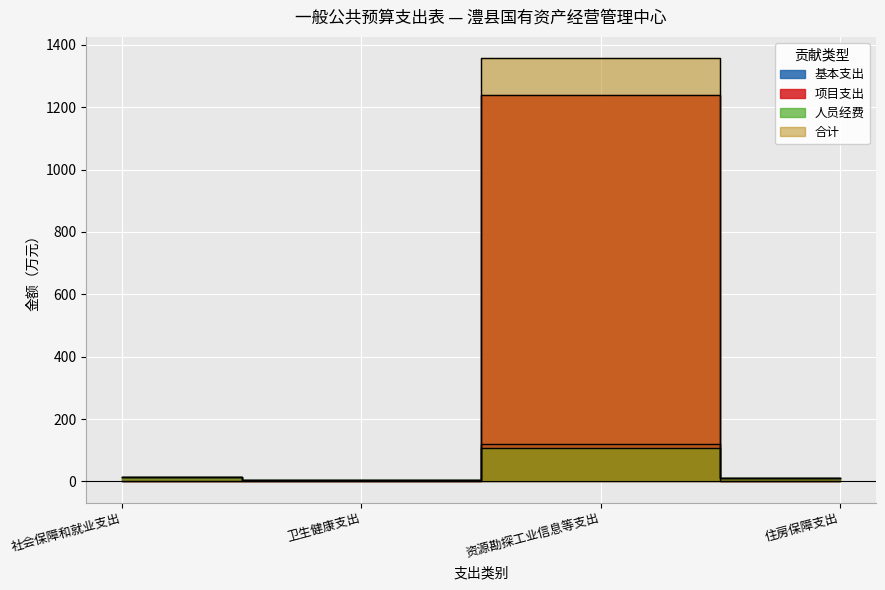

What is the spread (max minus min) of values at 住房保障支出?

9.7